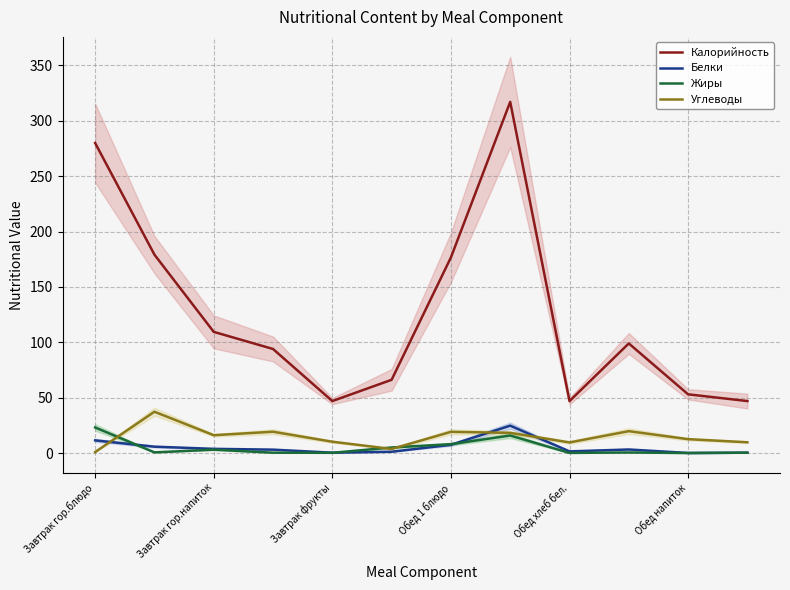

Is the value of Углеводы at Обед напиток greater than the value of Белки at Завтрак гор.напиток?

Yes